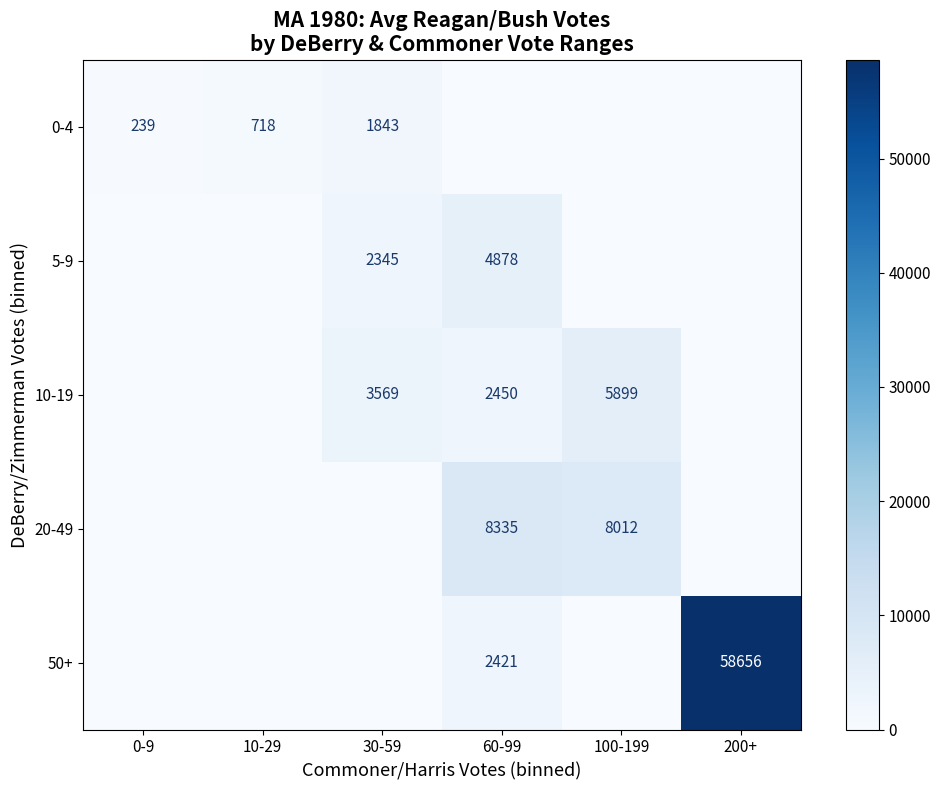

The value of 10-19 at 30-59 is 3569. True or false?

True